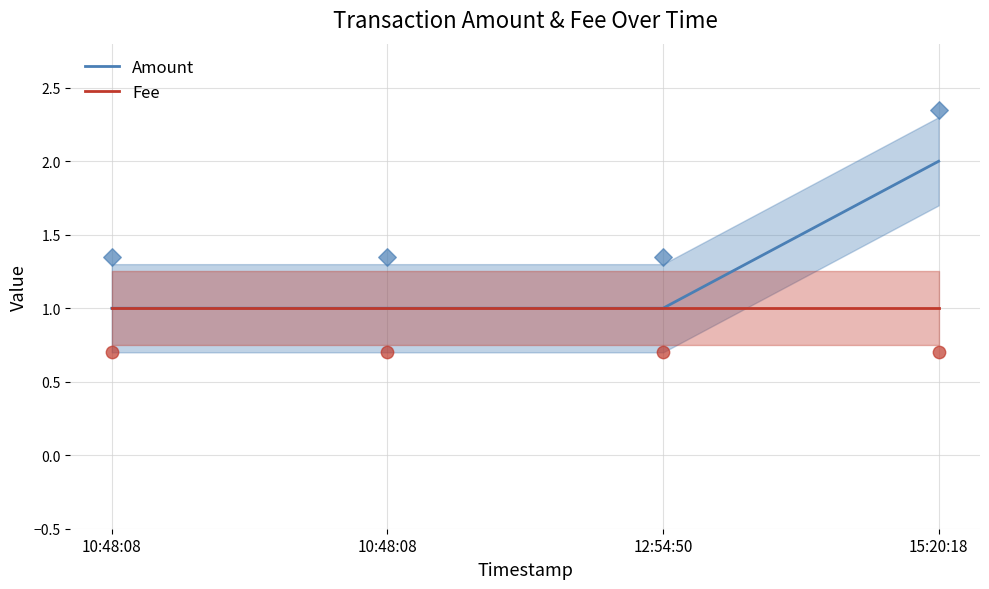

What is the total value across all series at 10:48:08?

2